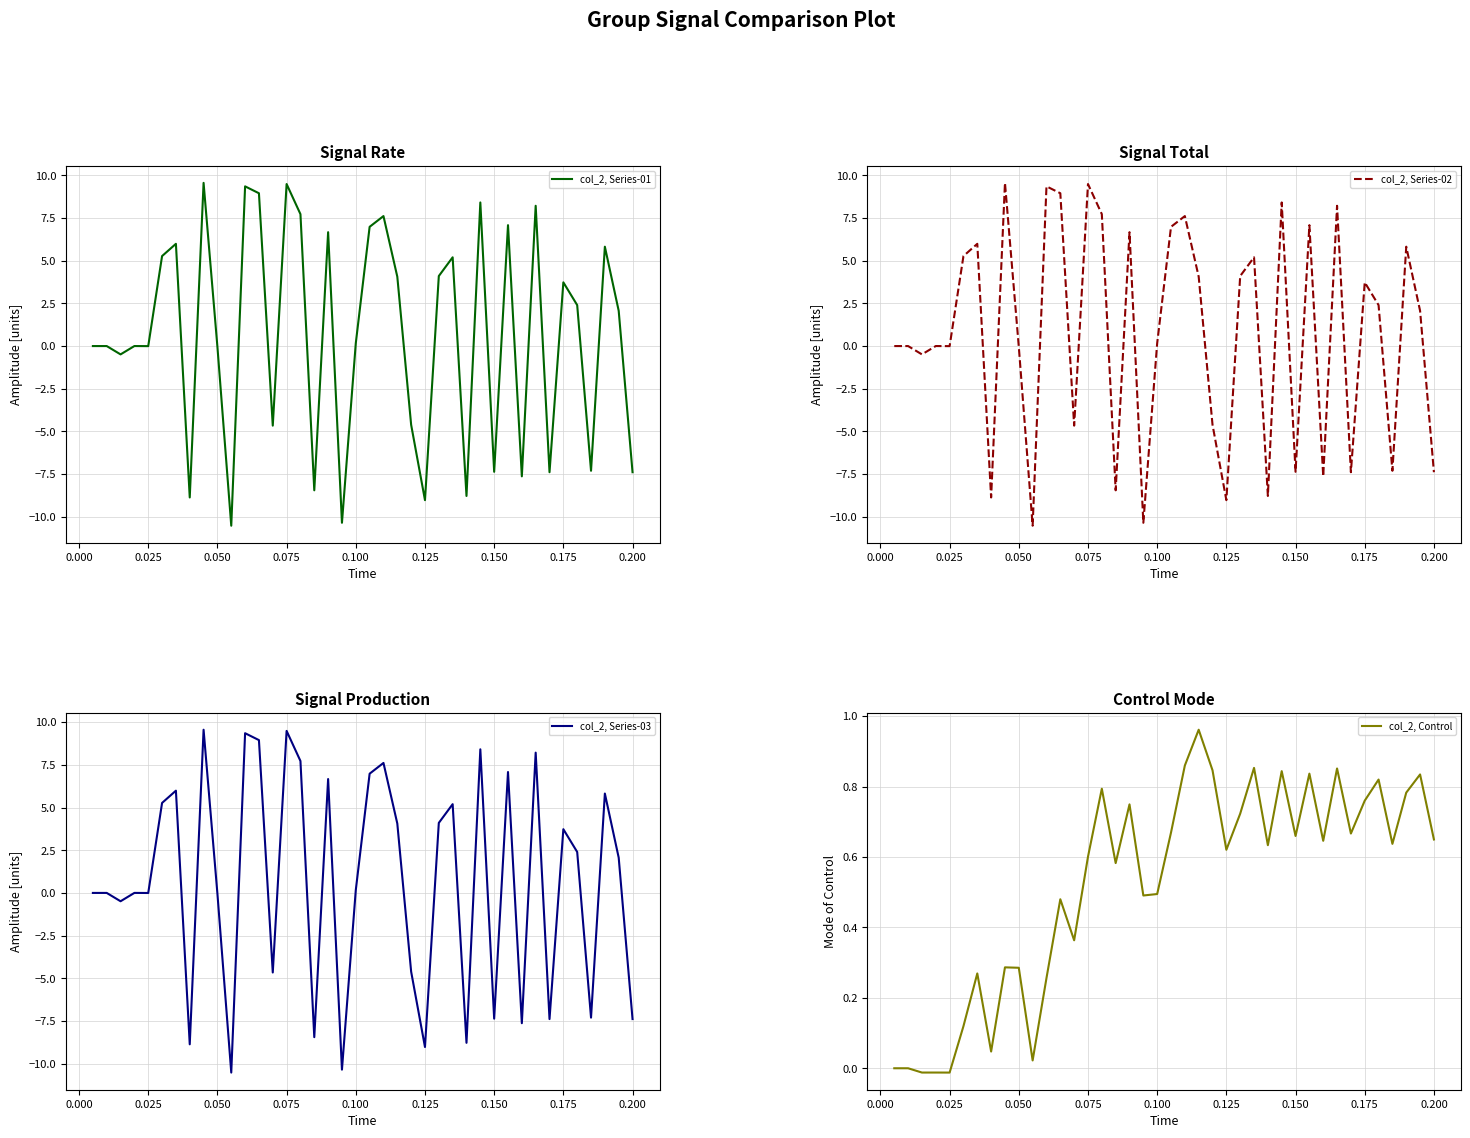

Which series has the largest range (max minus min)?

col_2, Series-01